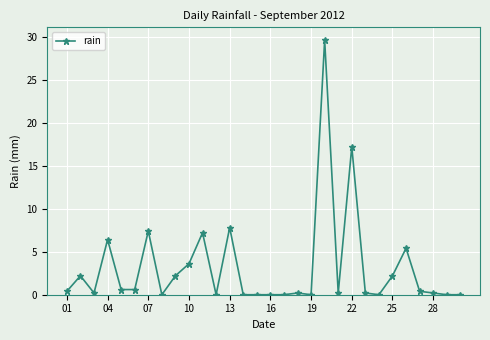

True or false: the data has more than 2 interior local peaks.

True